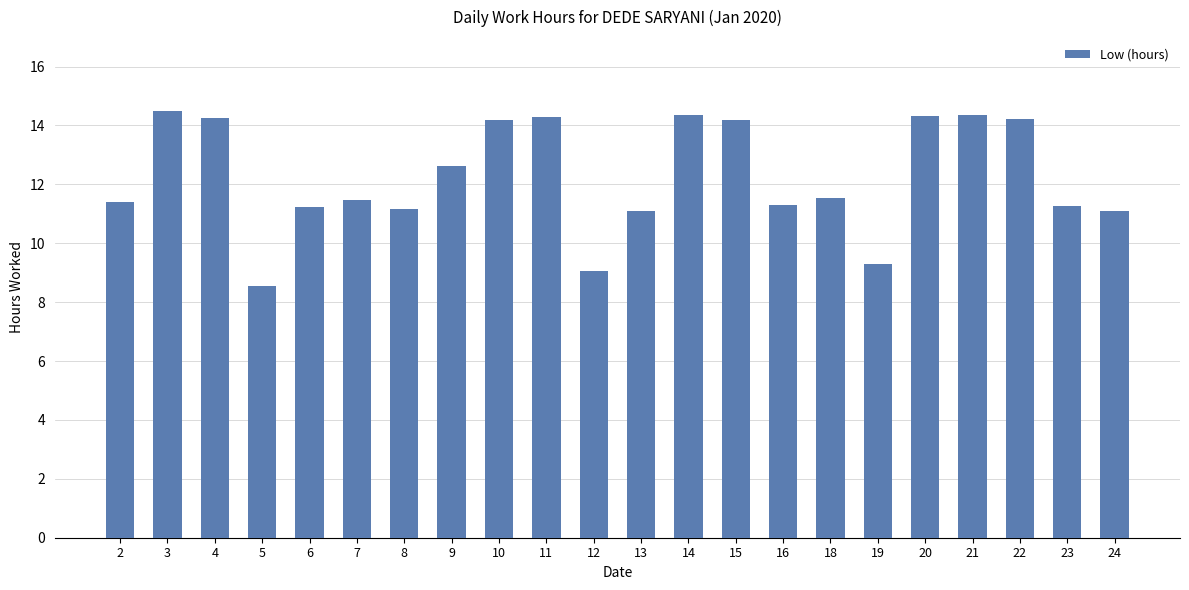

What is the value of the 13th bar from the left?

14.3